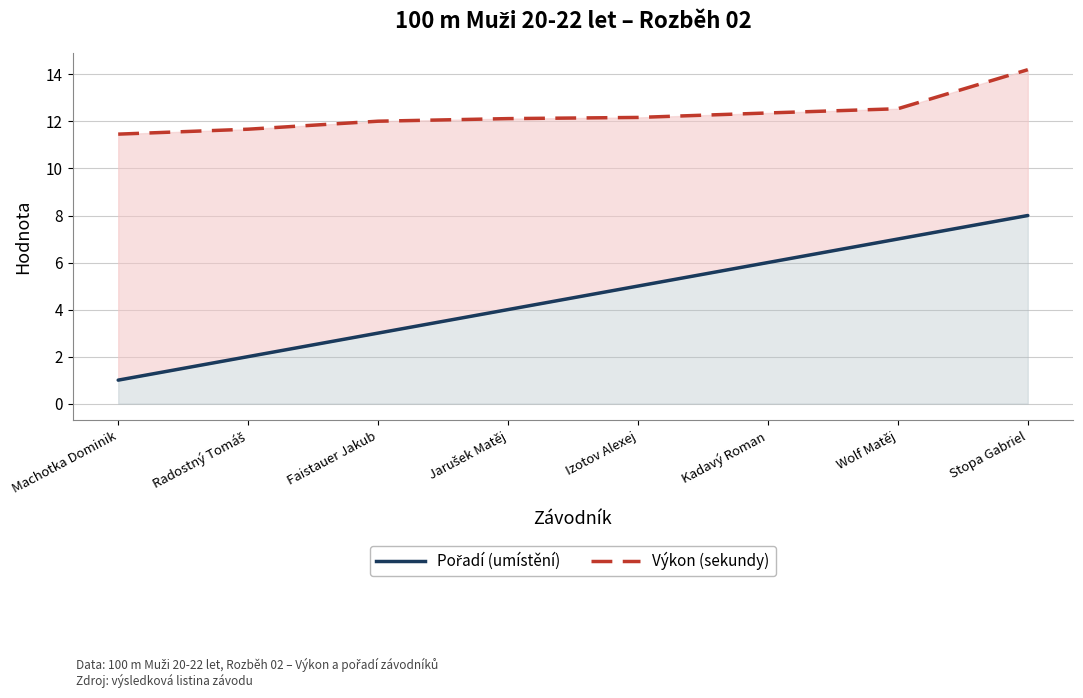

What is the total value across all series at Wolf Matěj?

19.5